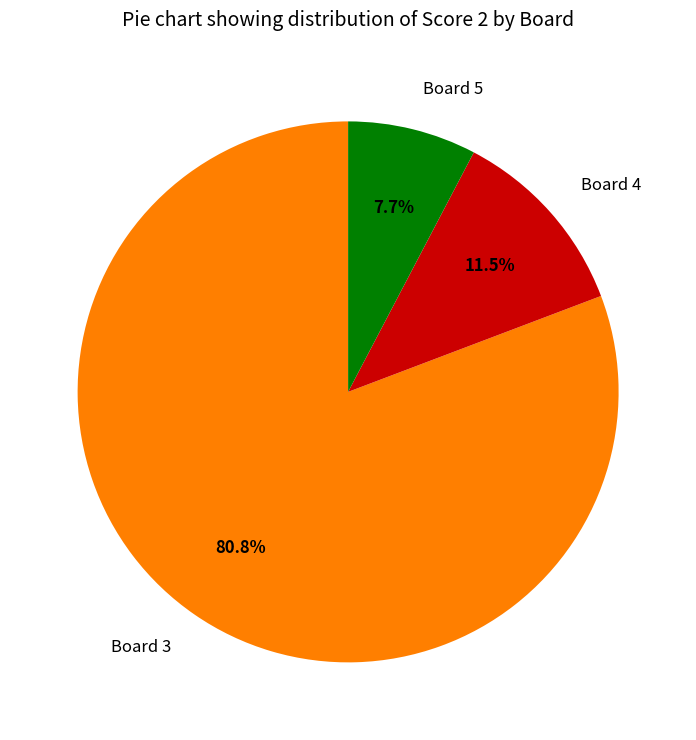

Count the number of slices in the pie.

3